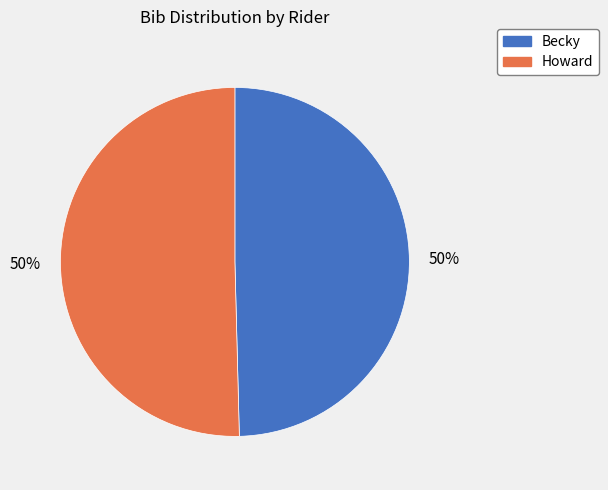

Combined, do Howard and Becky account for over 50%?

Yes